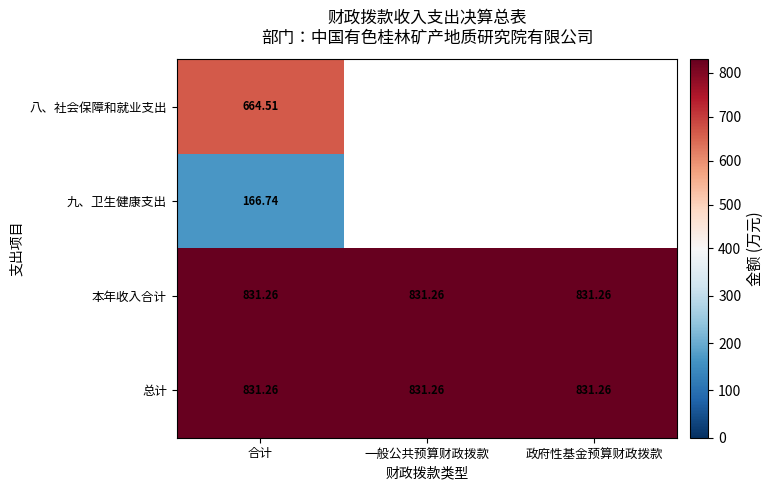

Count the number of categories in the chart.

3